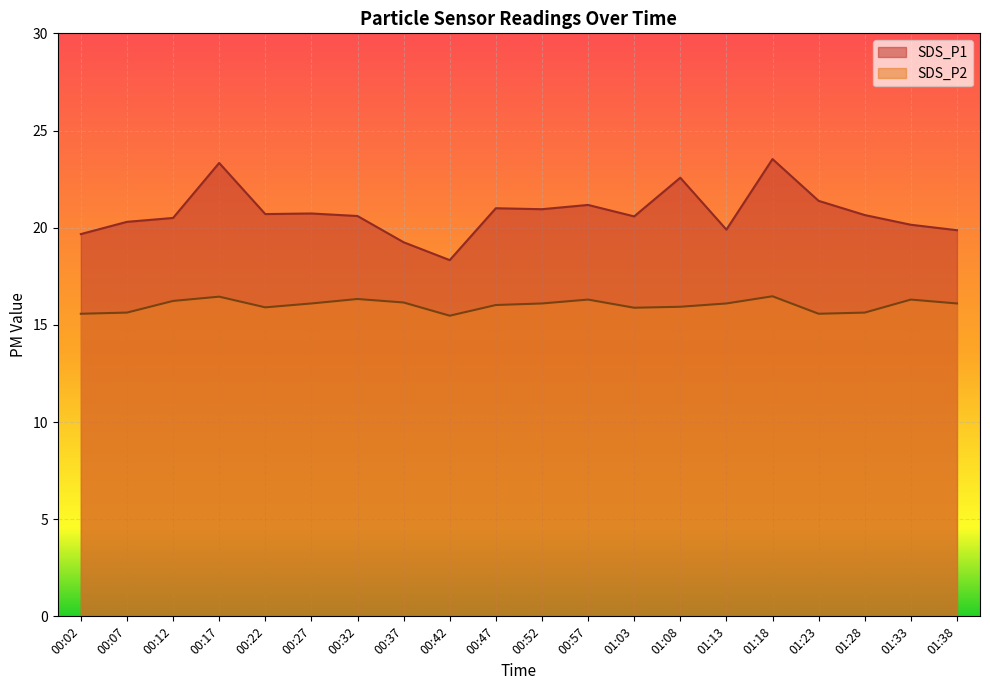

Which series has the largest range (max minus min)?

SDS_P1